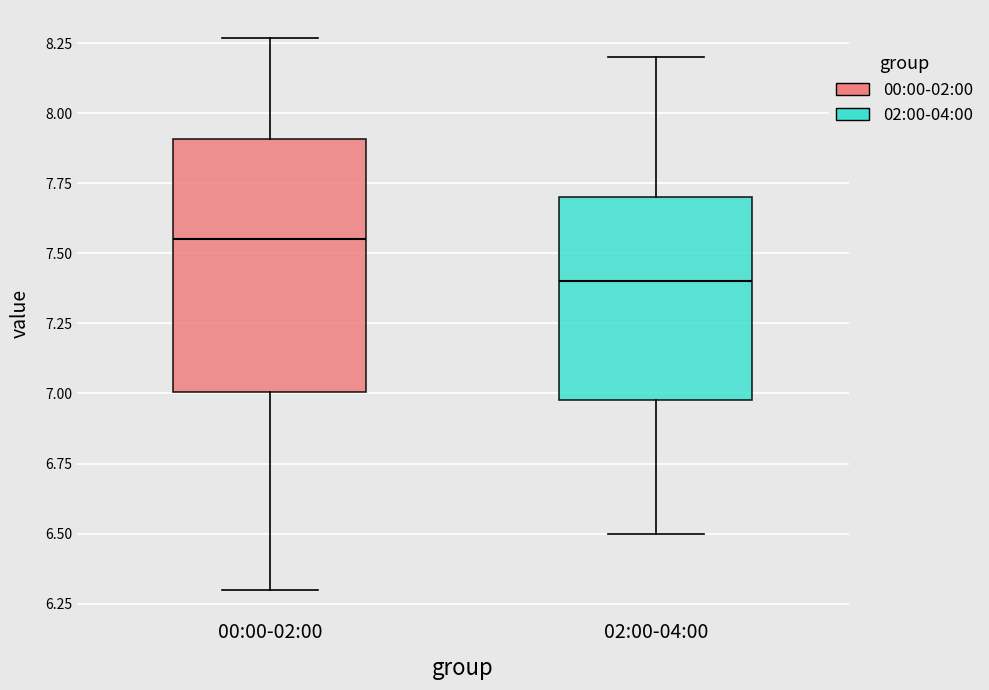

Reading left to right, transcribe this box plot: for each box, give where its median line is, the range the box spans, and where its two whiskers end, as read against the y-axis. The values are not printed on the chart, so give them approximately, as read against the axis.

00:00-02:00: median 7.55, box 7.00 to 7.90, whiskers 6.30 to 8.25
02:00-04:00: median 7.40, box 7.00 to 7.70, whiskers 6.50 to 8.20